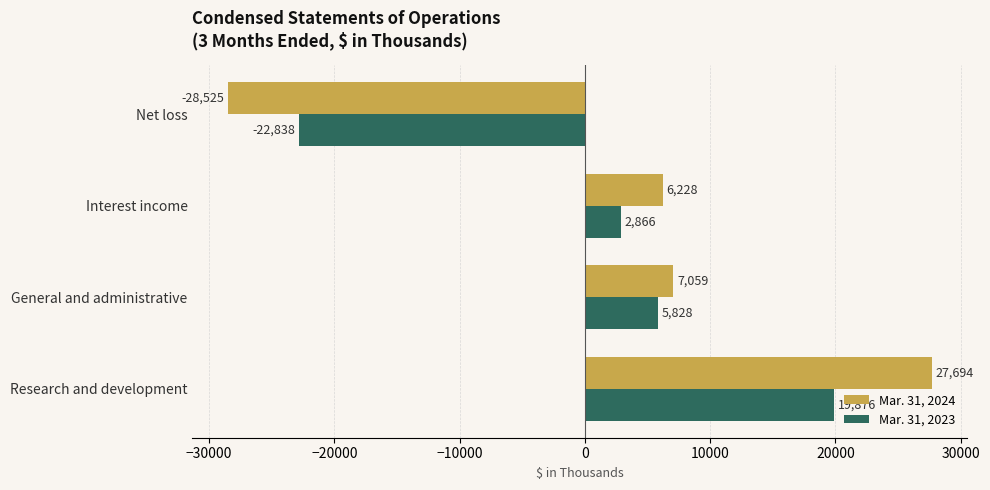

How many values in Mar. 31, 2023 are above zero?

3